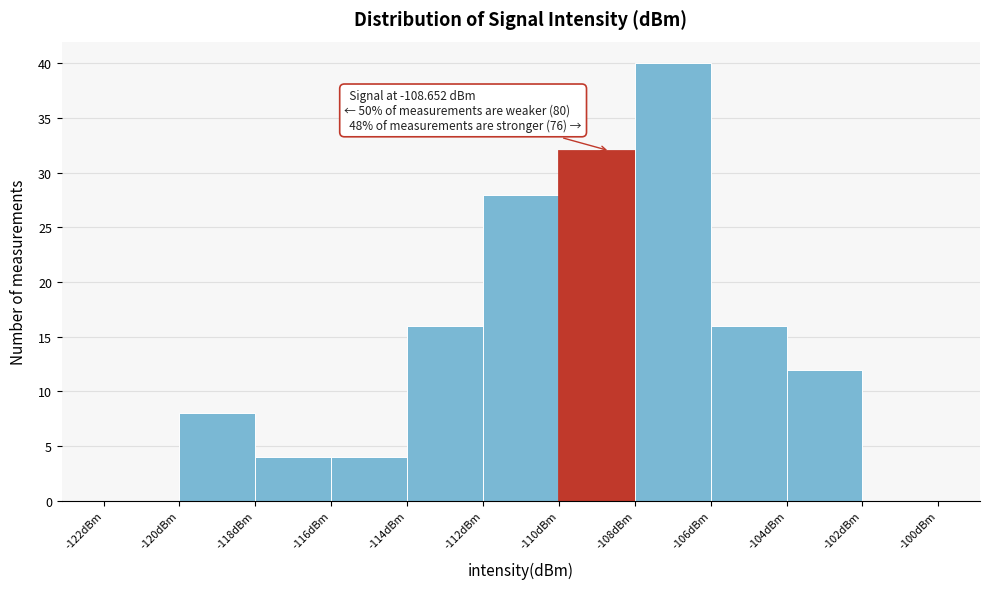

Which range on the x-axis has the tallest bar?

-108 to -106